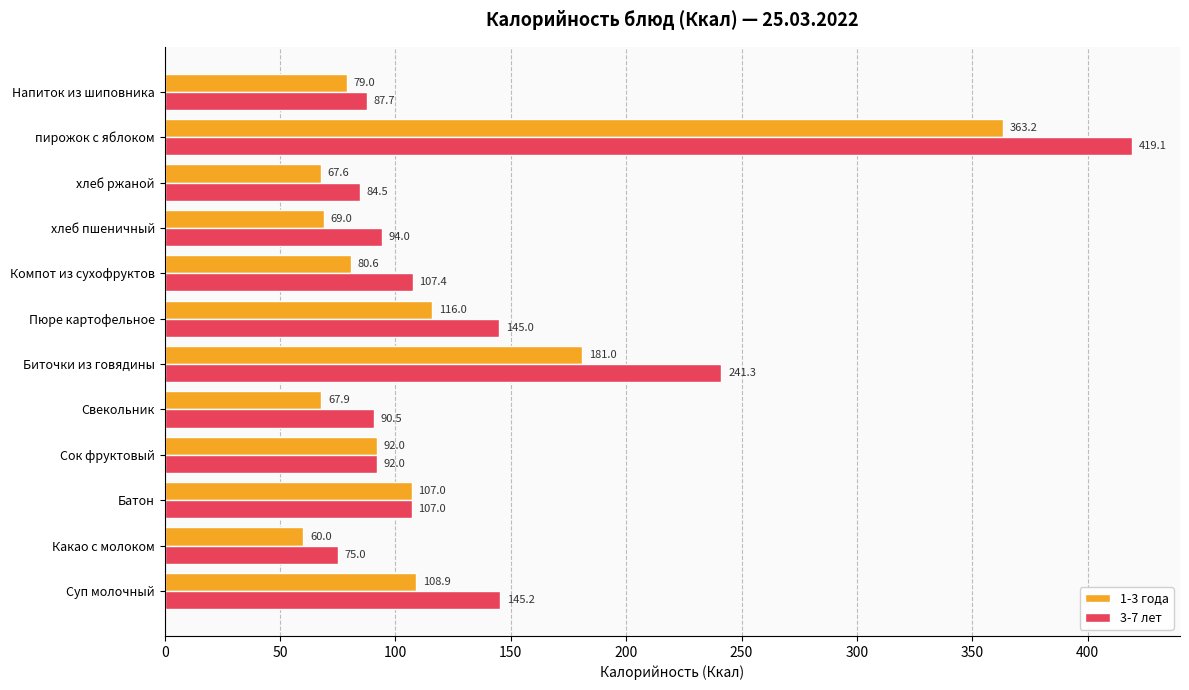

What is the highest value of the 3-7 лет series?

419.1